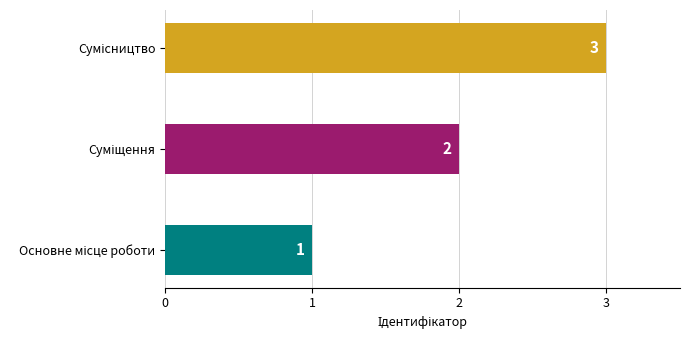

What is the greatest value displayed?

3